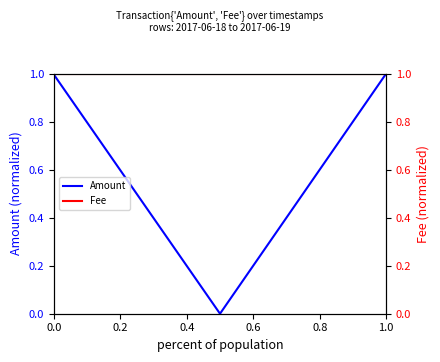

What is the average value of the Amount series?

0.7